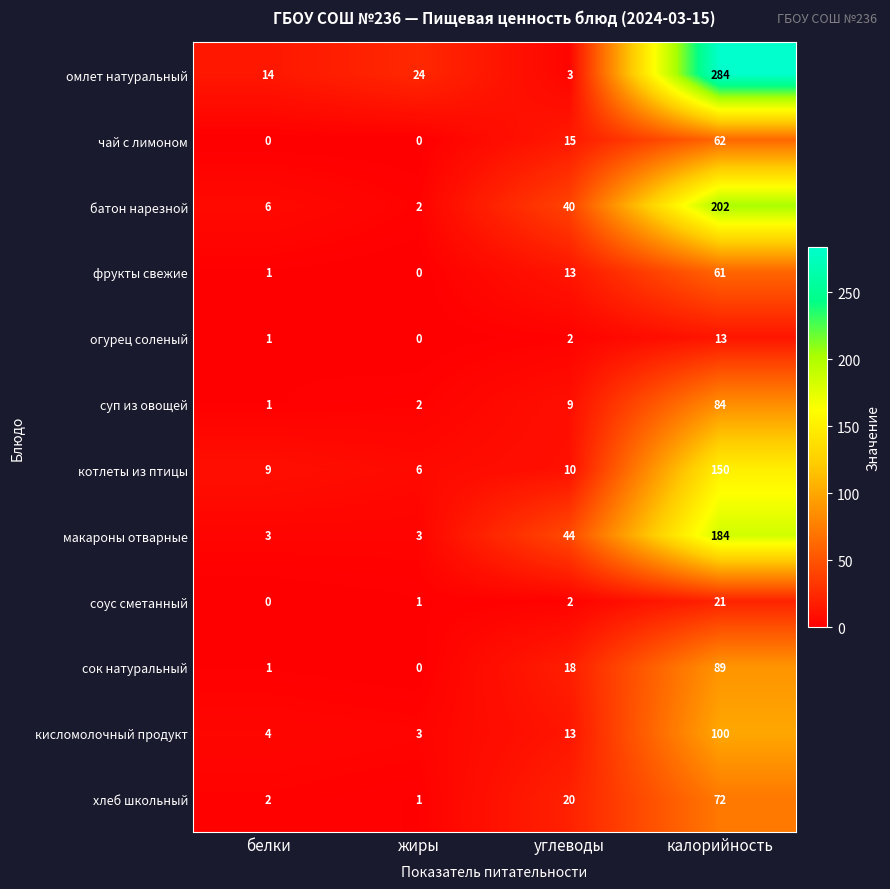

List the series in order of their peak value, lowest first.

огурец соленый, соус сметанный, фрукты свежие, чай с лимоном, хлеб школьный, суп из овощей, сок натуральный, кисломолочный продукт, котлеты из птицы, макароны отварные, батон нарезной, омлет натуральный